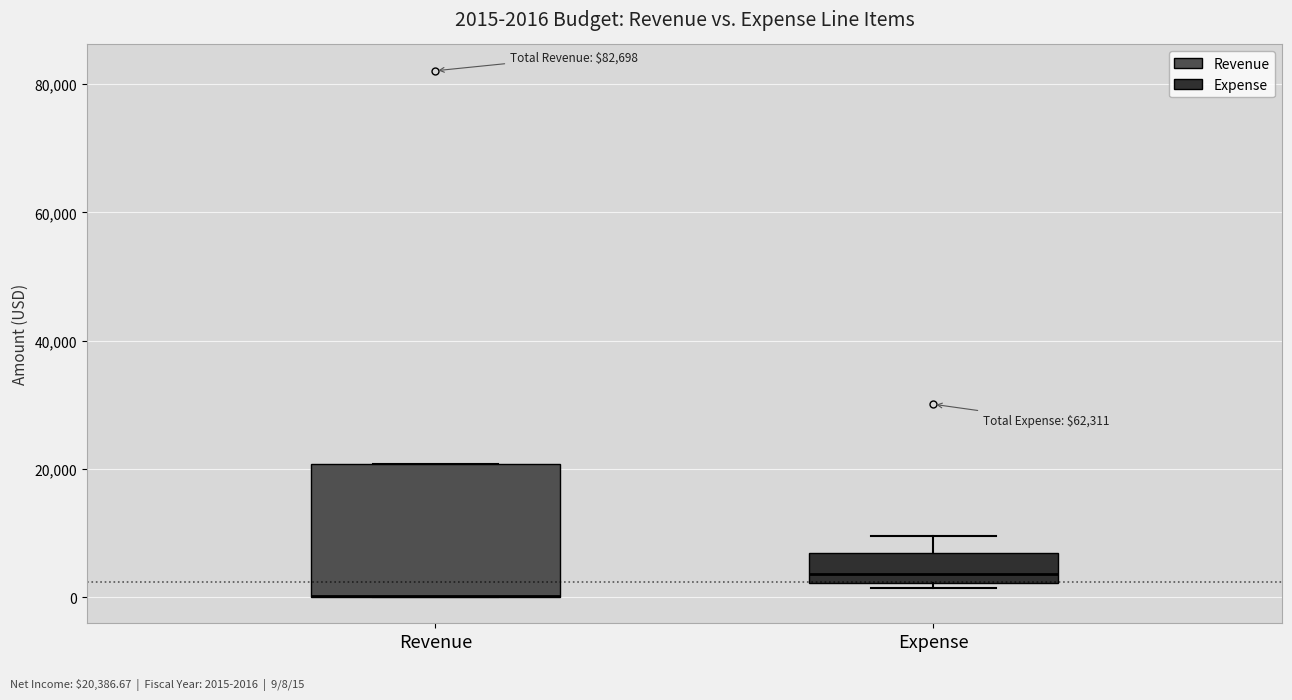

Comparing the boxes themselves (not the whiskers), which one is the tallest?

Revenue